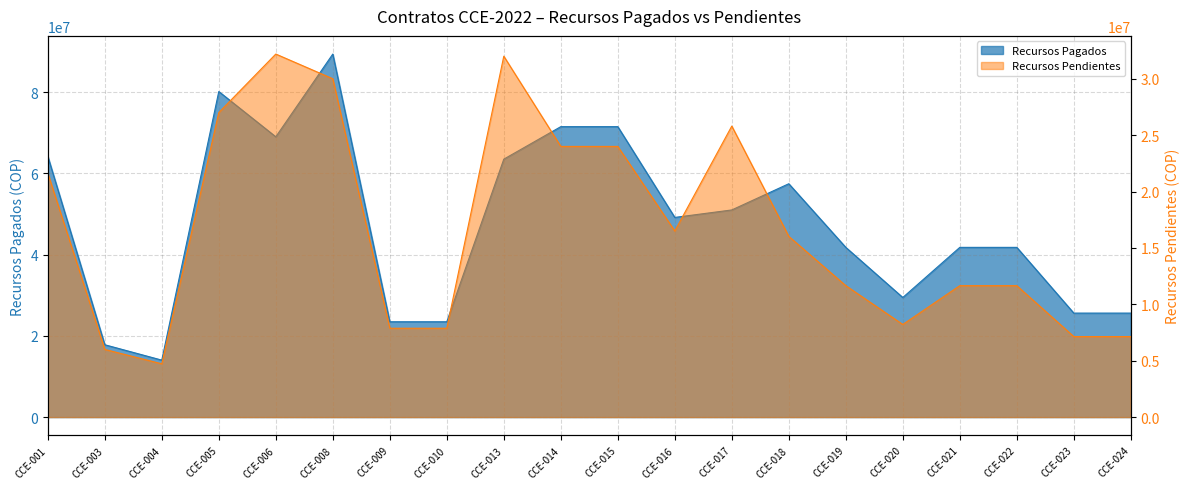

Rank the series by their average value, from lowest to highest.

Recursos Pendientes, Recursos Pagados